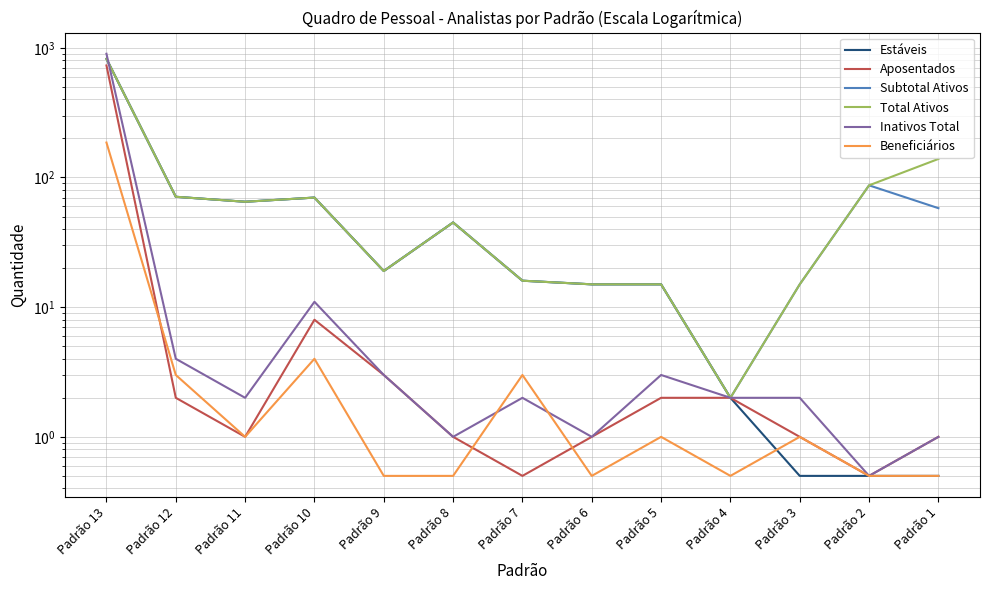

In Inativos Total, how many points are lower than both neighbors (excluding endpoints)?

4